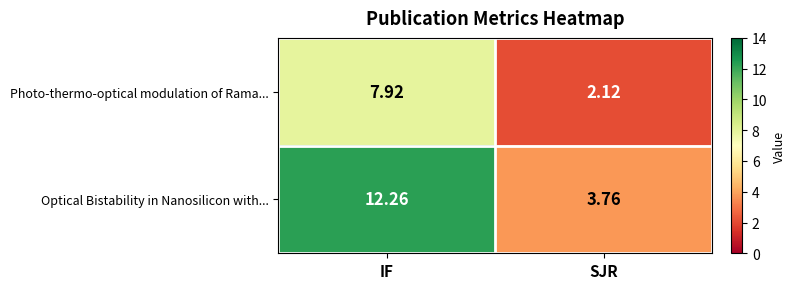

Is the value of Photo-thermo-optical modulation of Rama... at SJR greater than the value of Optical Bistability in Nanosilicon with... at IF?

No